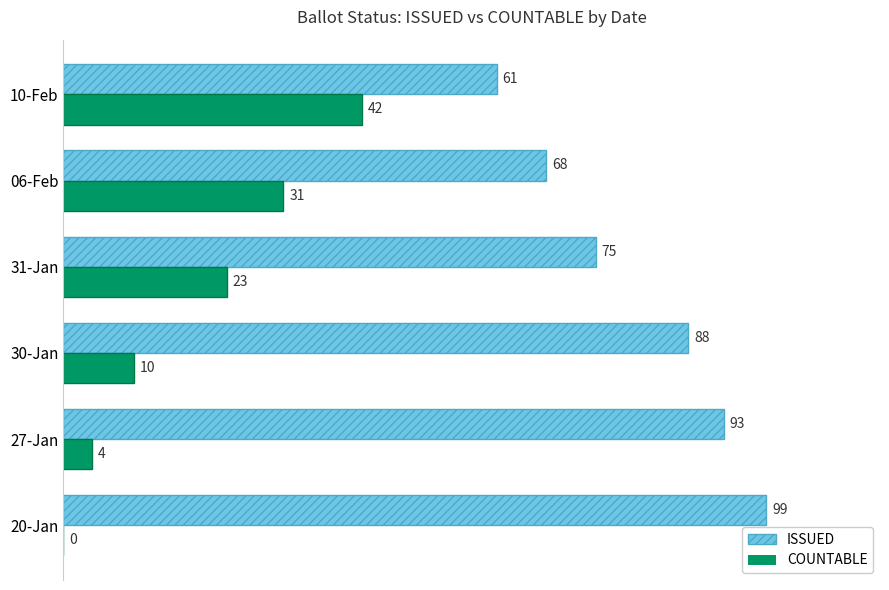

What is the sum of all ISSUED values?

484